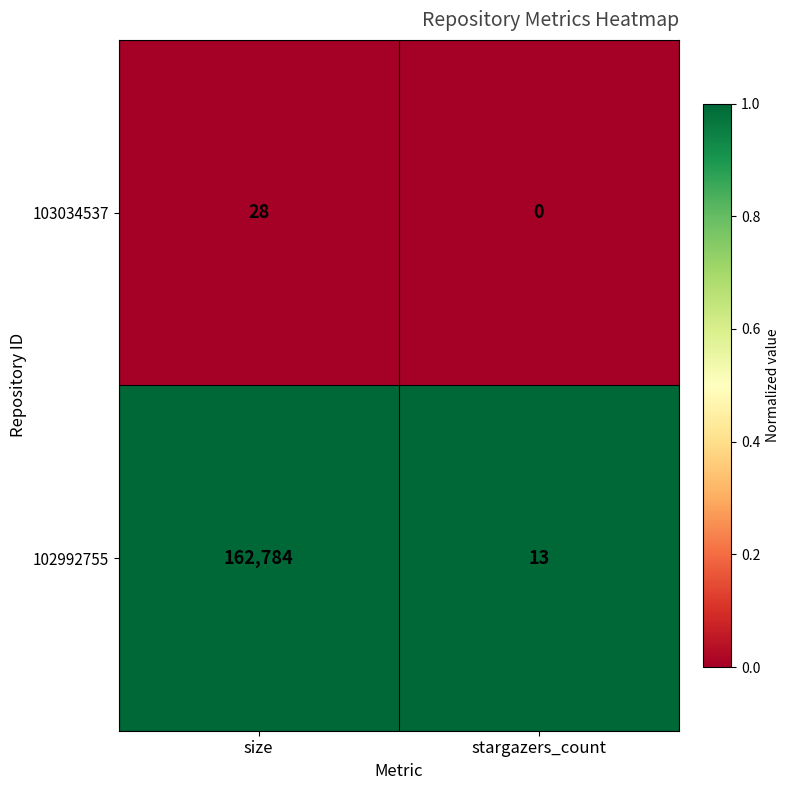

How many series are shown in this chart?

2